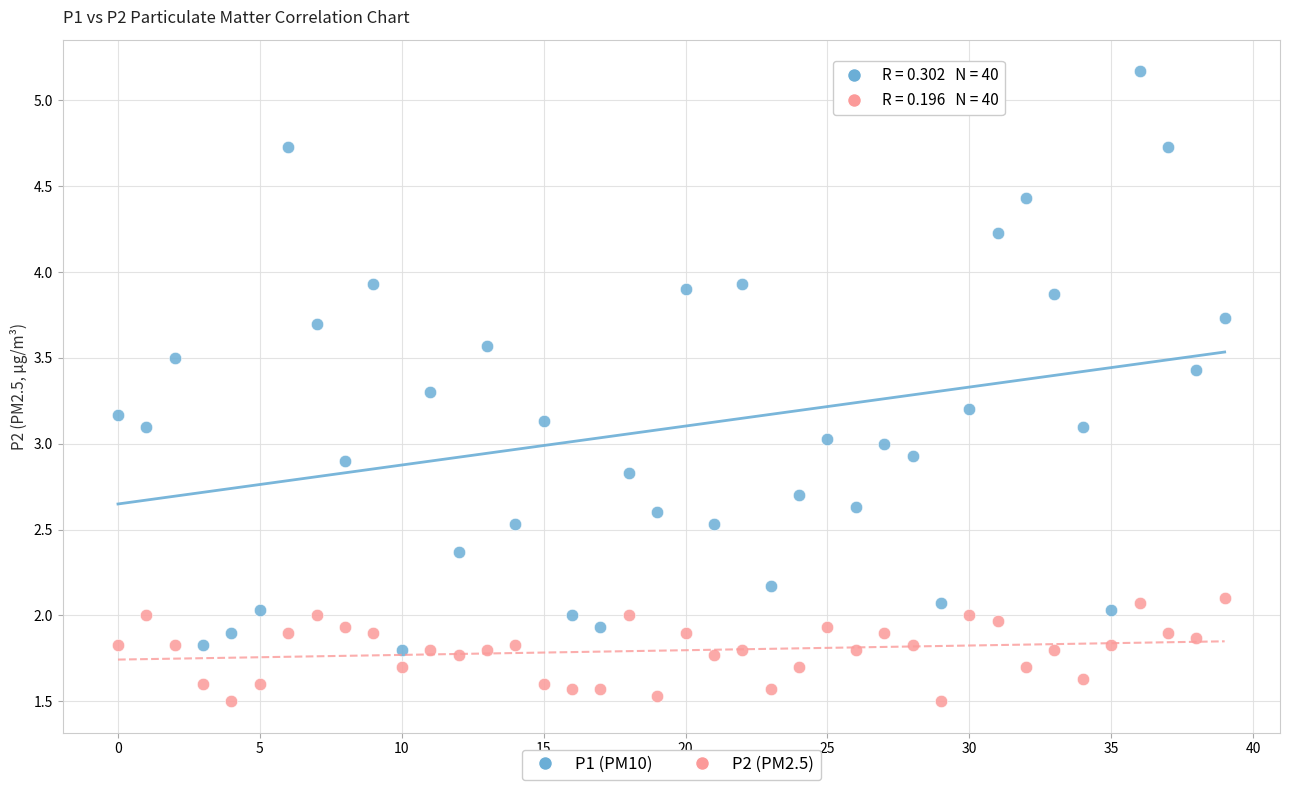

Which series reaches the minimum Y coordinate?

P2 (PM2.5)